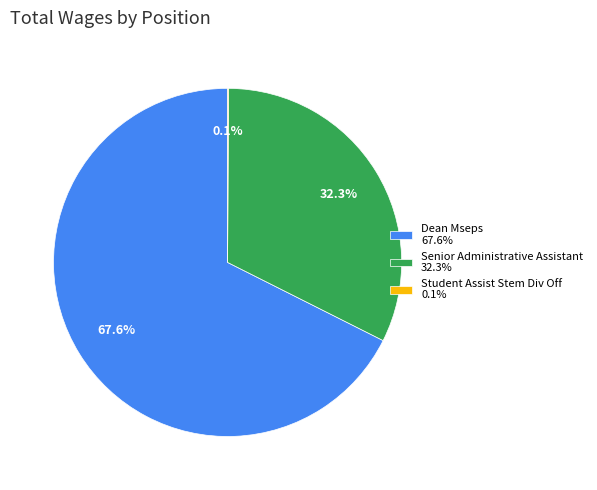

What is the ratio of the value at Senior Administrative Assistant 32.3% to the value at Dean Mseps 67.6%?

0.5